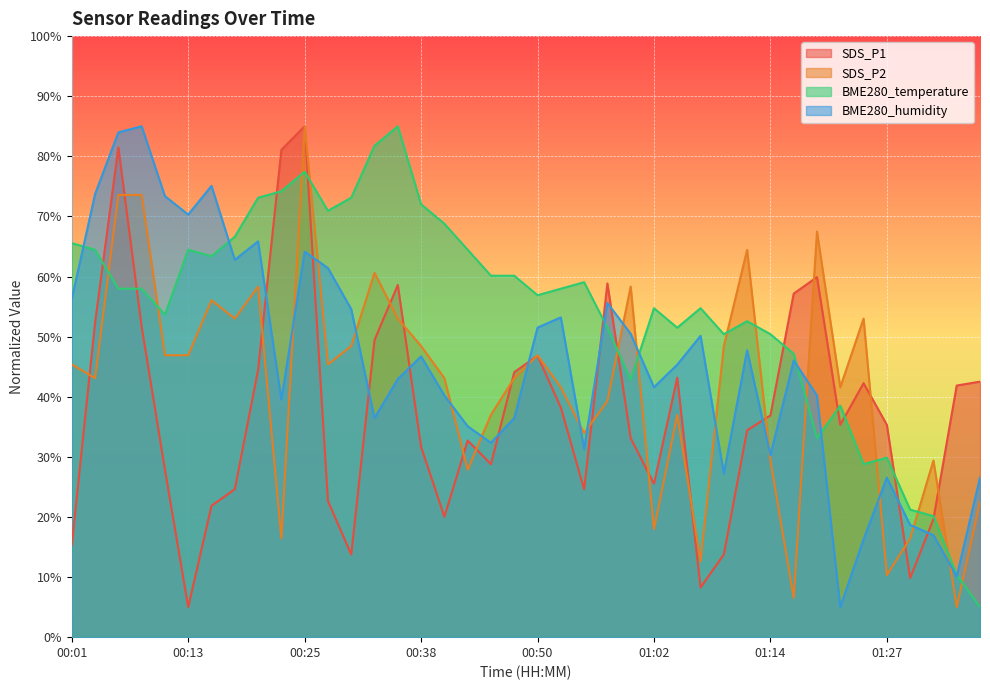

What is the approximate value of SDS_P2 at 00:25?

85.0